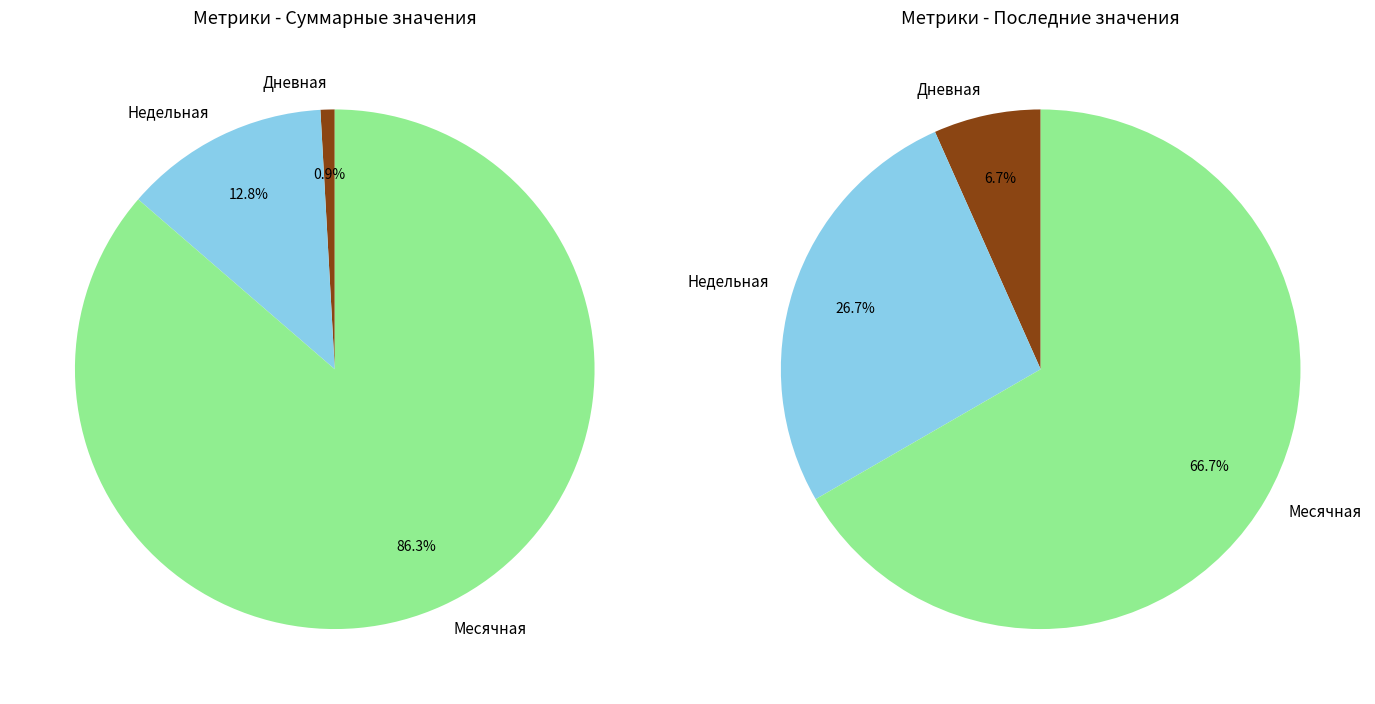

Which slice is the smallest?

Дневная